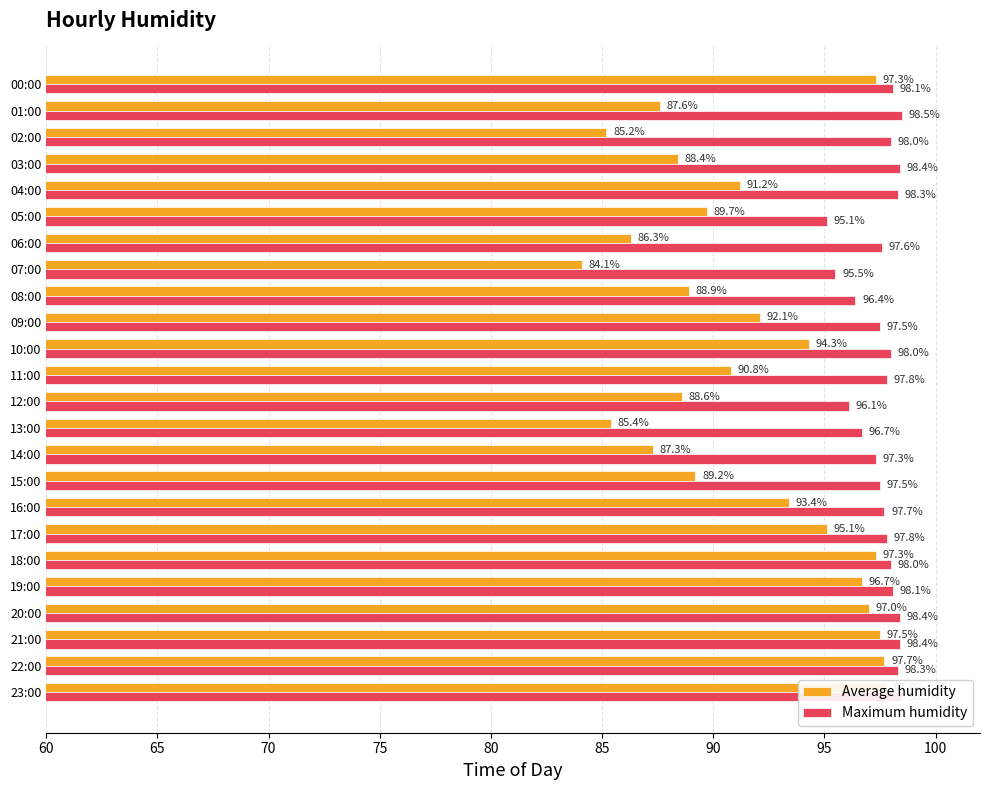

What is the value of the Average humidity bar at the 3rd from the left?

85.2